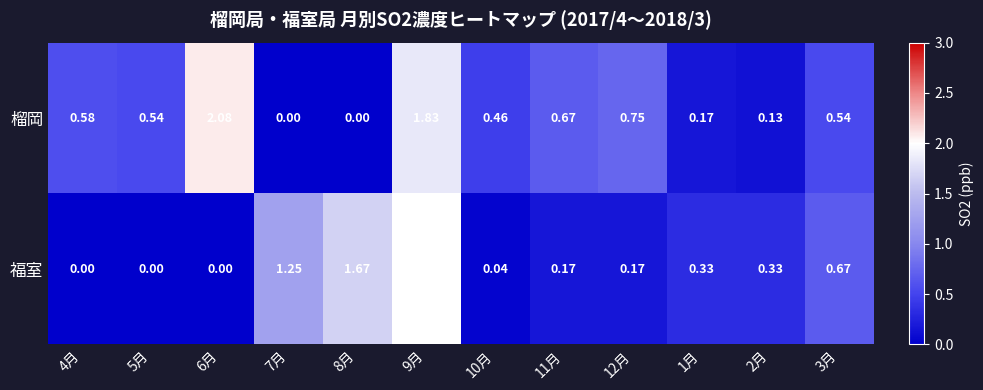

Which series has the largest total across all categories?

榴岡